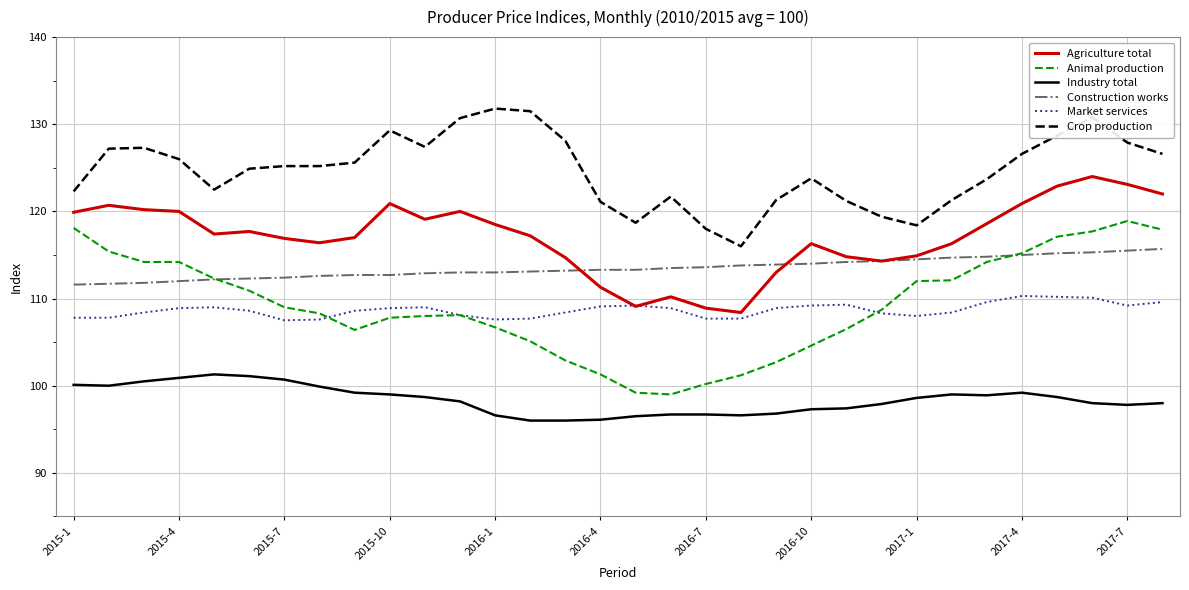

List the series in order of their peak value, highest first.

Crop production, Agriculture total, Animal production, Construction works, Market services, Industry total